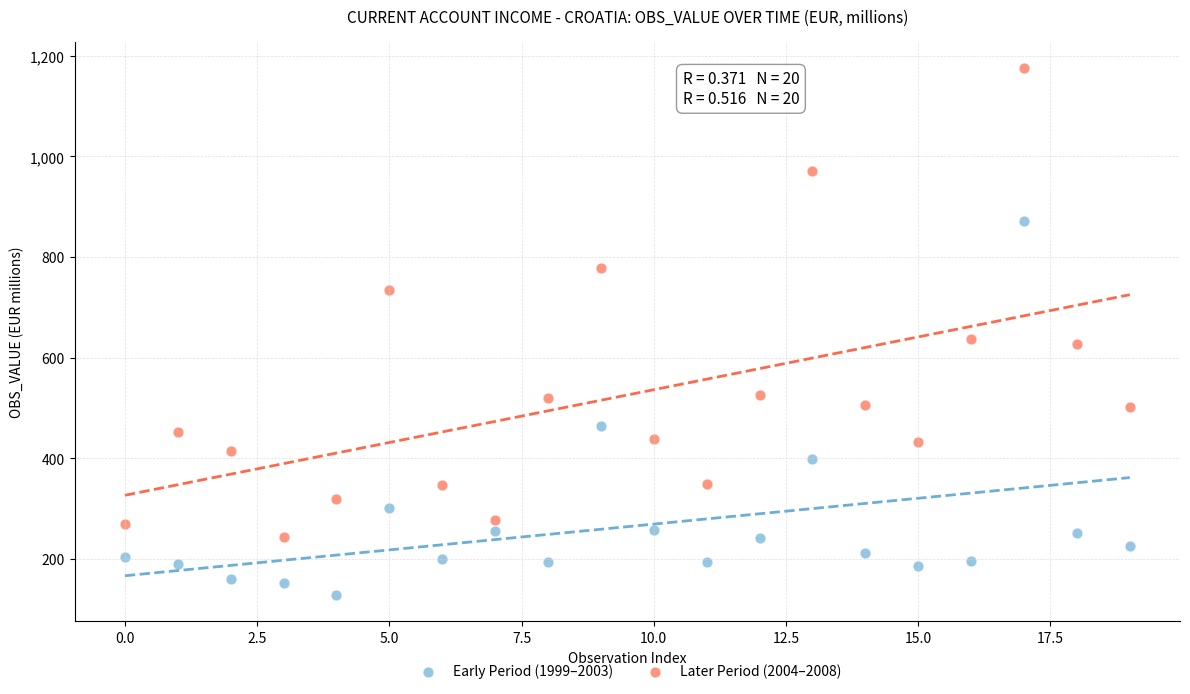

Across all data points, what is the range of Y values (max minus min)?

1047.8